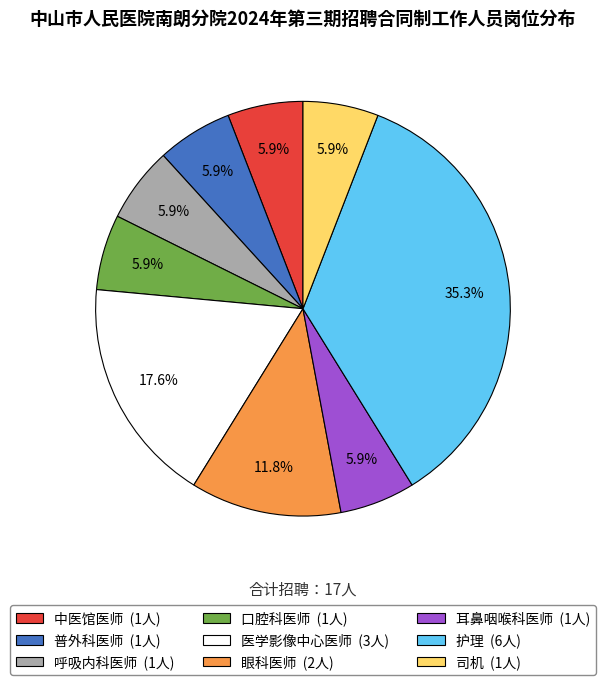

What is the ratio of the value at 中医馆医师 to the value at 耳鼻咽喉科医师?

1.0